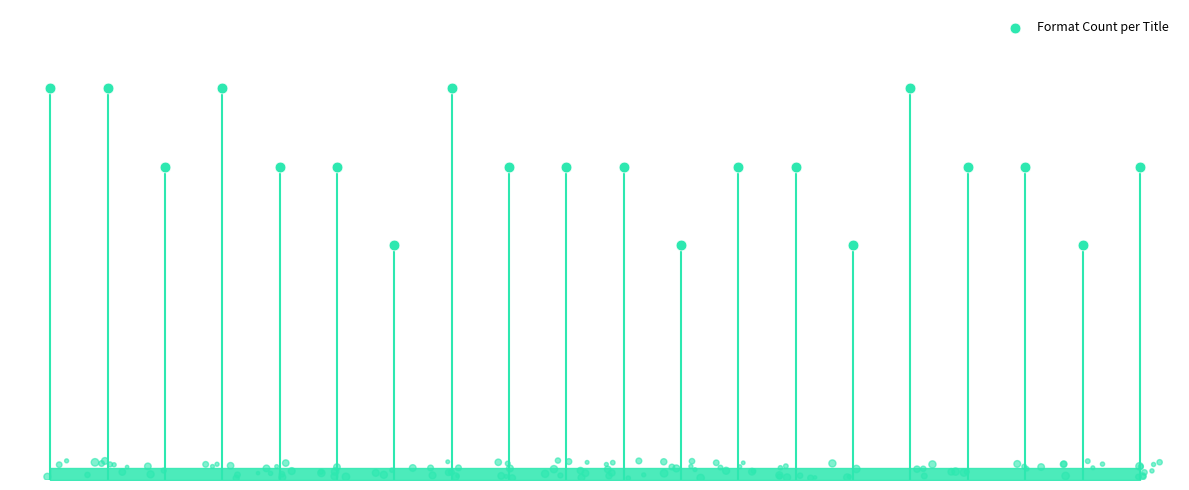

Between 12 and 13, which is larger?

12